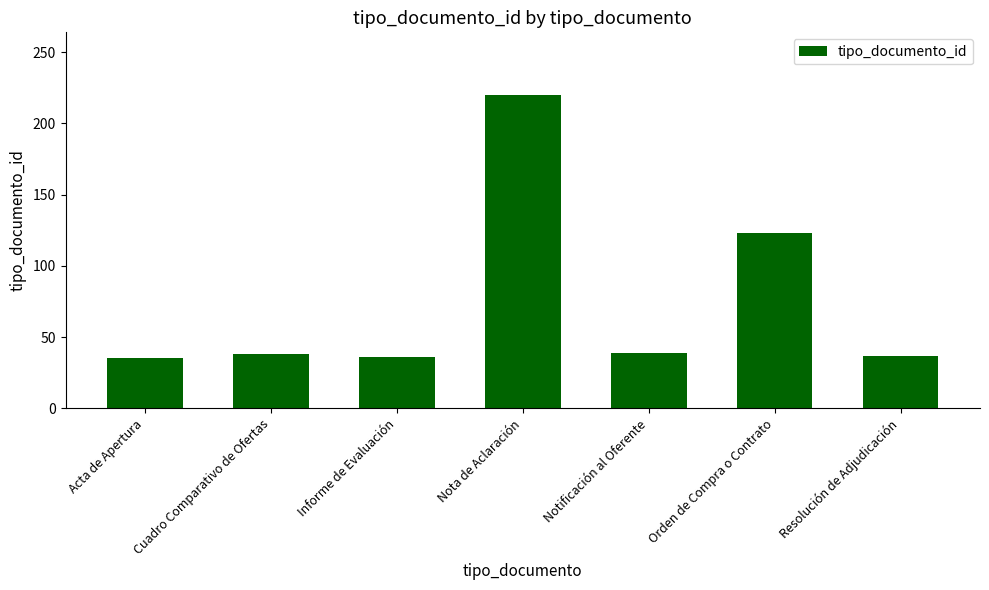

Where is the data nearest to the value 127?

Orden de Compra o Contrato